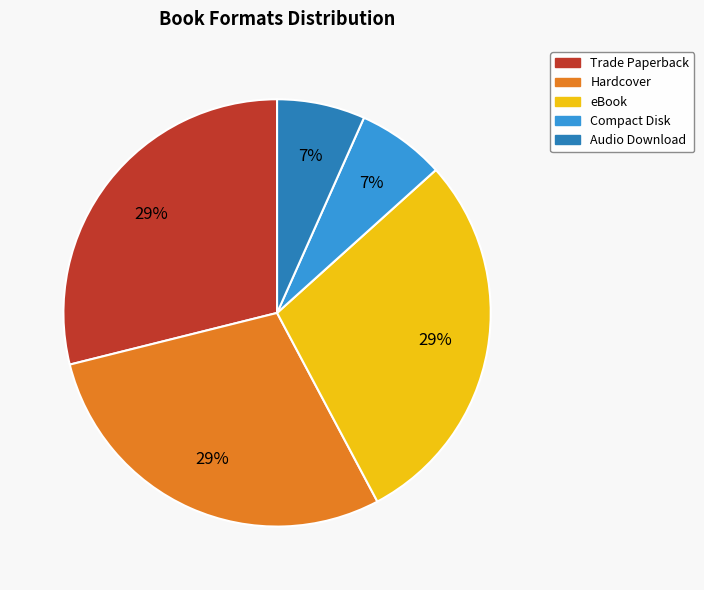

Do eBook and Hardcover together represent more than half of the pie?

Yes